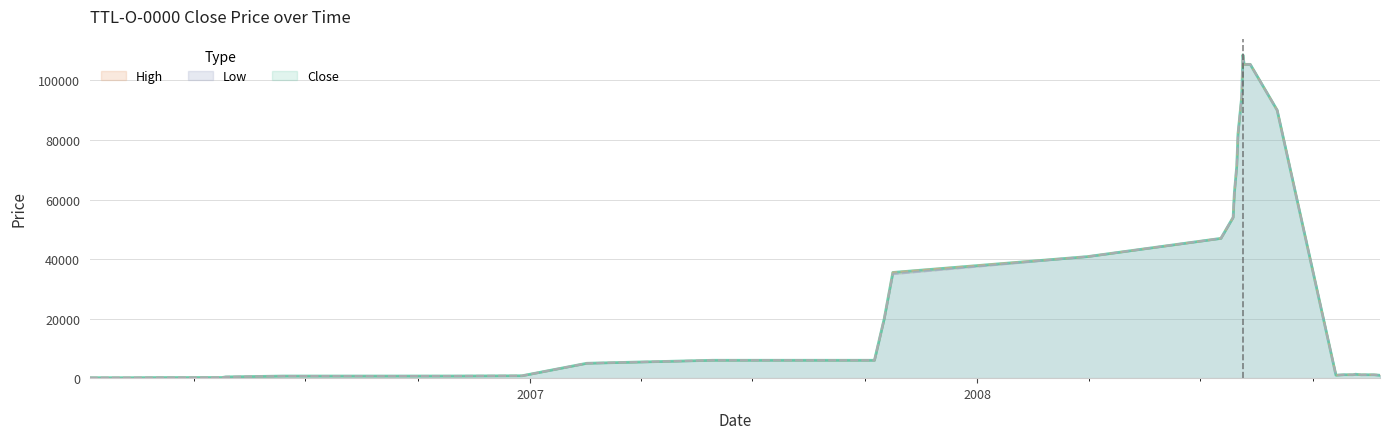

True or false: Close and Low cross at least once.

False